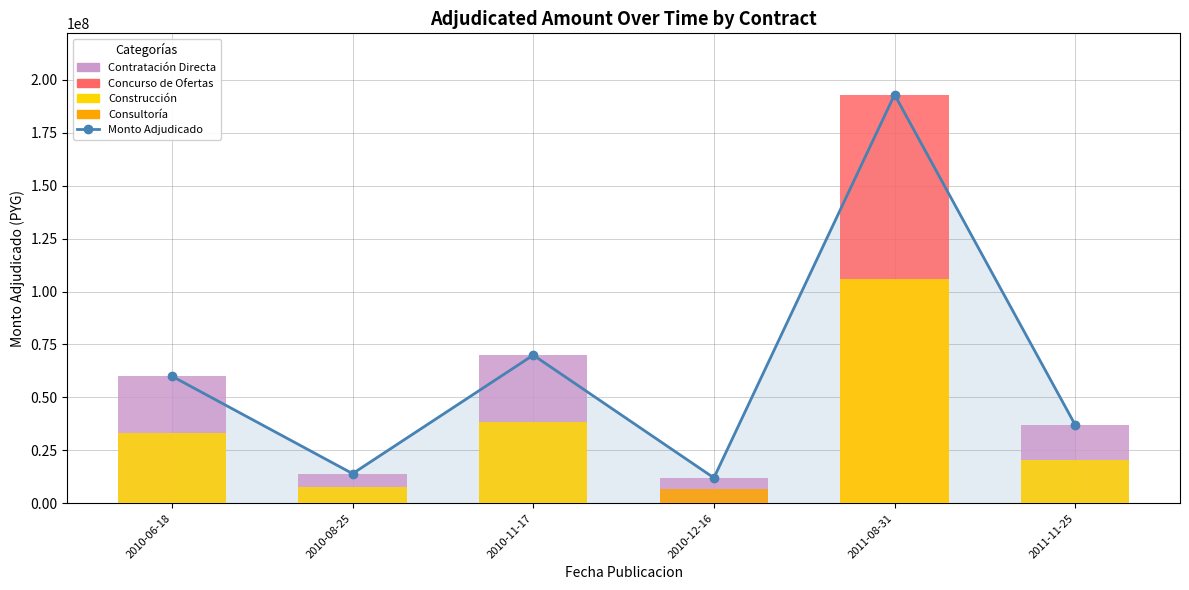

The chart shows a value of 16799860 at 2011-11-25. True or false?

False